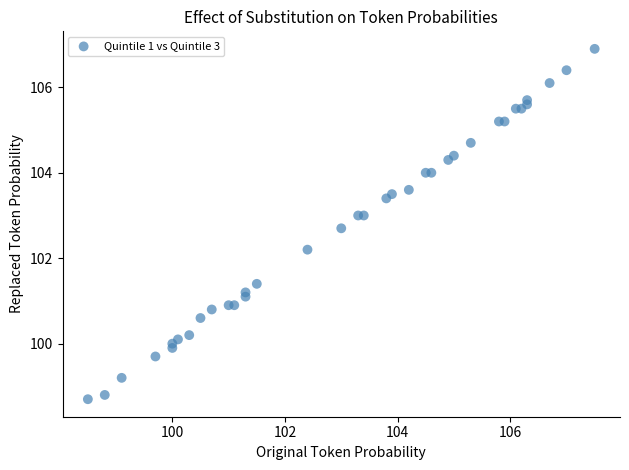

What is the range of X values (max minus min)?

9.0